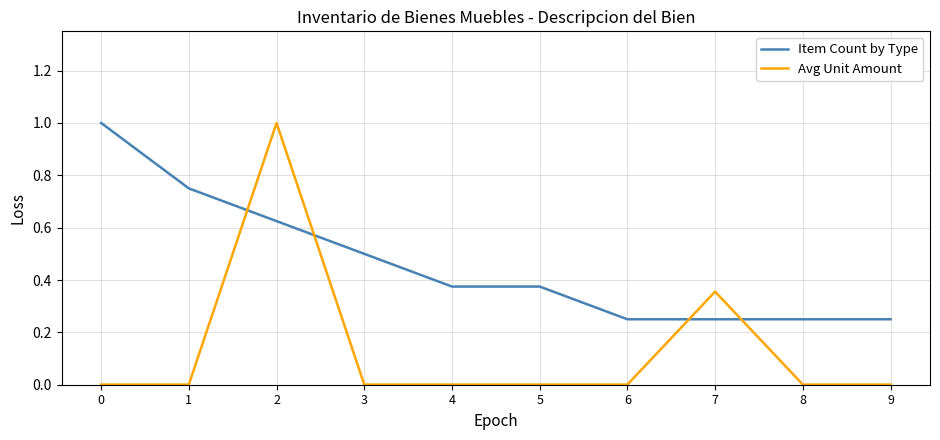

Between which two adjacent categories do Avg Unit Amount and Item Count by Type first intersect?

1 and 2